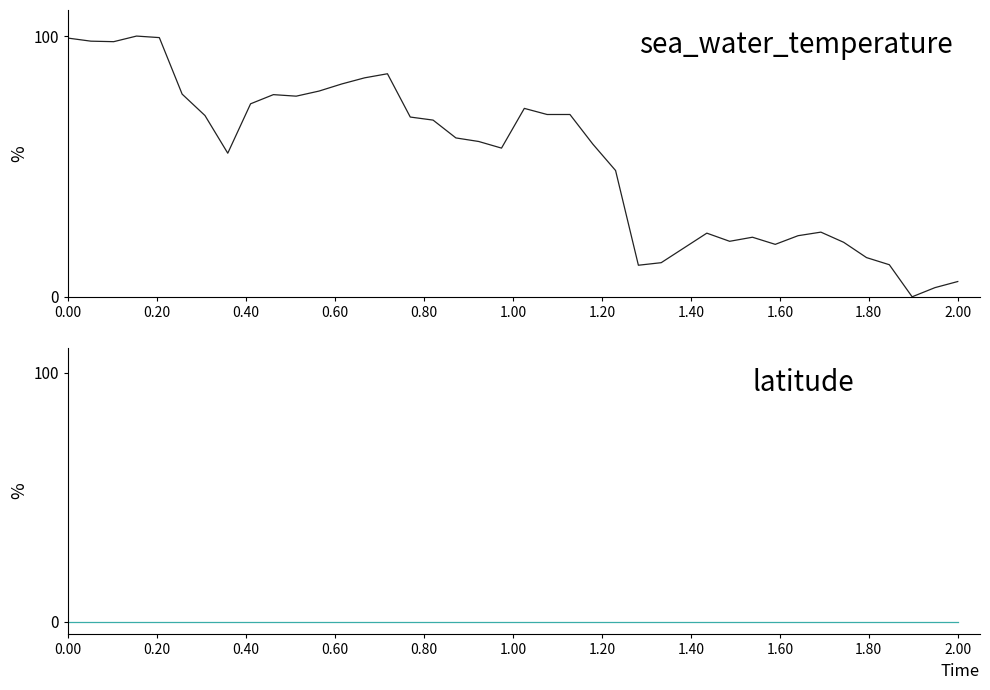

Reading right to left, what are all the values shown in this chart?

sea_water_temperature: 5.9	3.5	0.0	12.3	15.0	20.9	24.8	23.4	20.1	22.9	21.3	24.4	18.8	13.1	12.1	48.4	58.6	69.9	69.9	72.3	57.0	59.6	60.9	67.8	68.9	85.5	84.0	81.6	78.9	77.0	77.5	74.0	55.1	69.5	77.7	99.4	100.0	97.9	98.0	99.2
latitude: 0.0	0.0	0.0	0.0	0.0	0.0	0.0	0.0	0.0	0.0	0.0	0.0	0.0	0.0	0.0	0.0	0.0	0.0	0.0	0.0	0.0	0.0	0.0	0.0	0.0	0.0	0.0	0.0	0.0	0.0	0.0	0.0	0.0	0.0	0.0	0.0	0.0	0.0	0.0	0.0